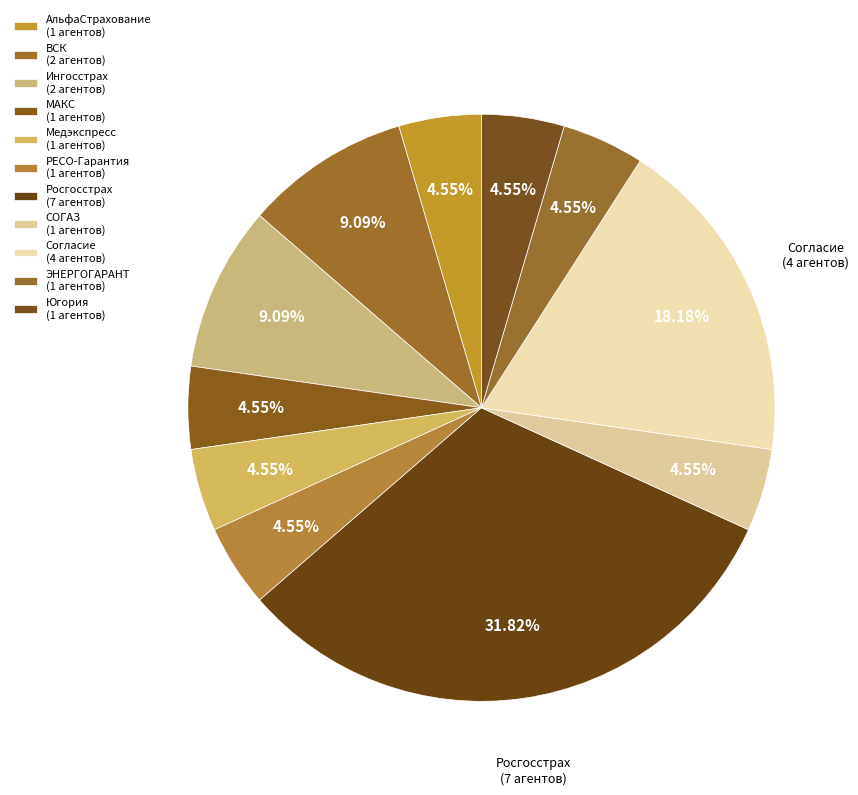

Count the number of slices in the pie.

11